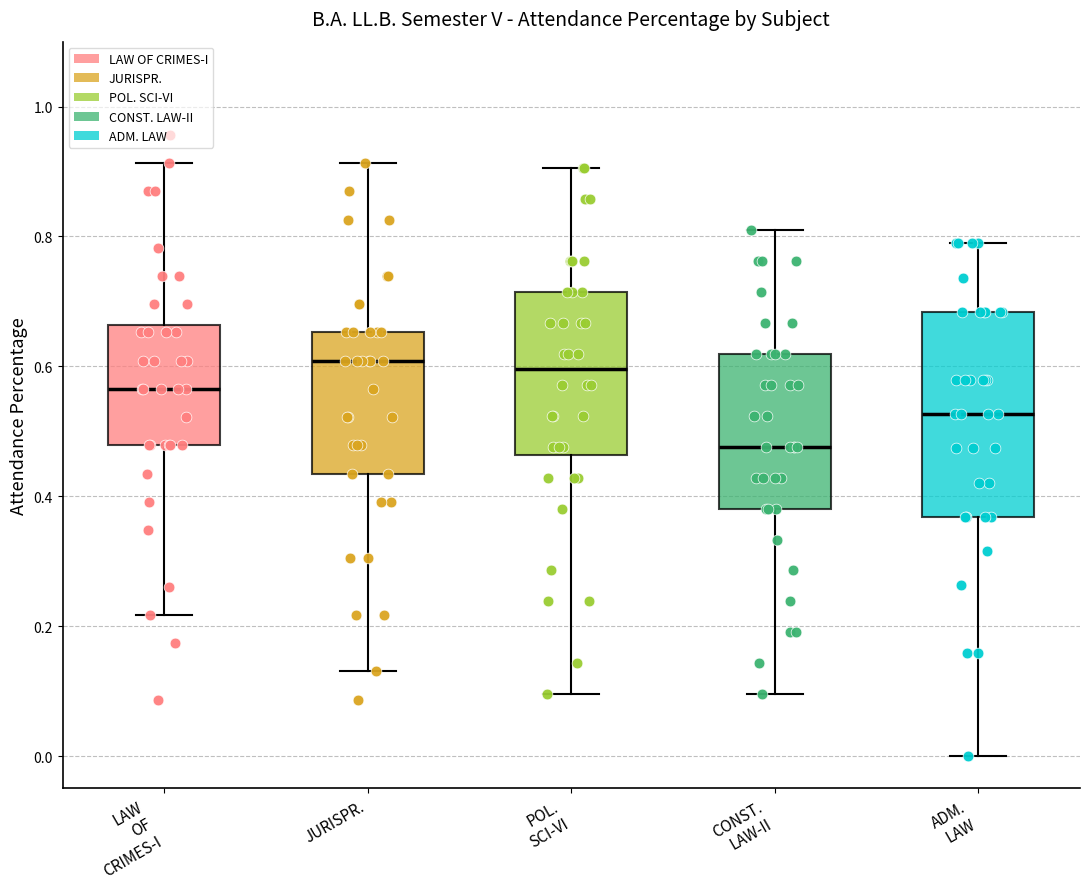

Reading left to right, read every box against the y-axis: the position of its median line, the range the box covers, and the ends of its whiskers. The values are not printed on the chart, so give them approximately, as read against the axis.

LAW OF CRIMES-I: median 0.56, box 0.48 to 0.66, whiskers 0.22 to 0.92
JURISPR.: median 0.60, box 0.44 to 0.66, whiskers 0.14 to 0.92
POL. SCI-VI: median 0.60, box 0.46 to 0.72, whiskers 0.10 to 0.90
CONST. LAW-II: median 0.48, box 0.38 to 0.62, whiskers 0.10 to 0.80
ADM. LAW: median 0.52, box 0.36 to 0.68, whiskers 0.00 to 0.78